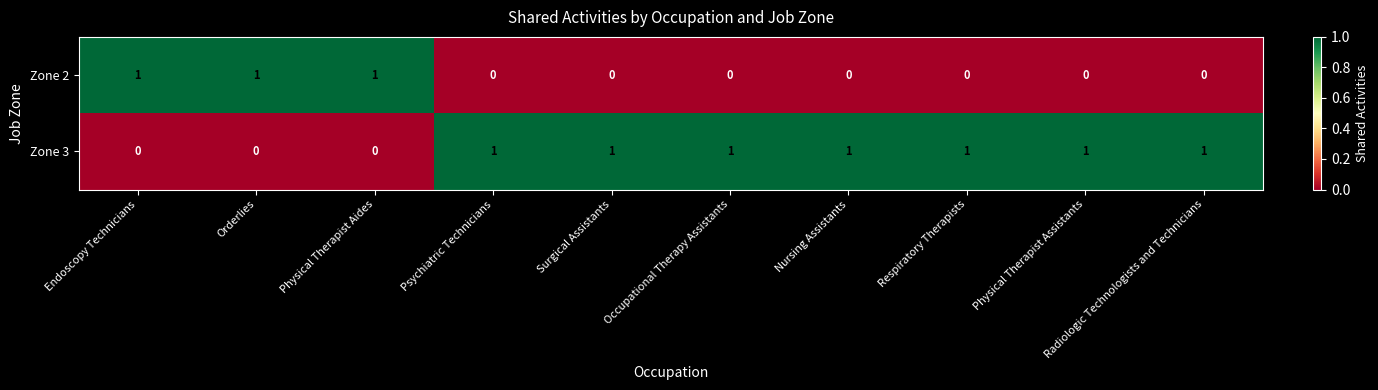

At how many categories does at least one series exceed 0?

10